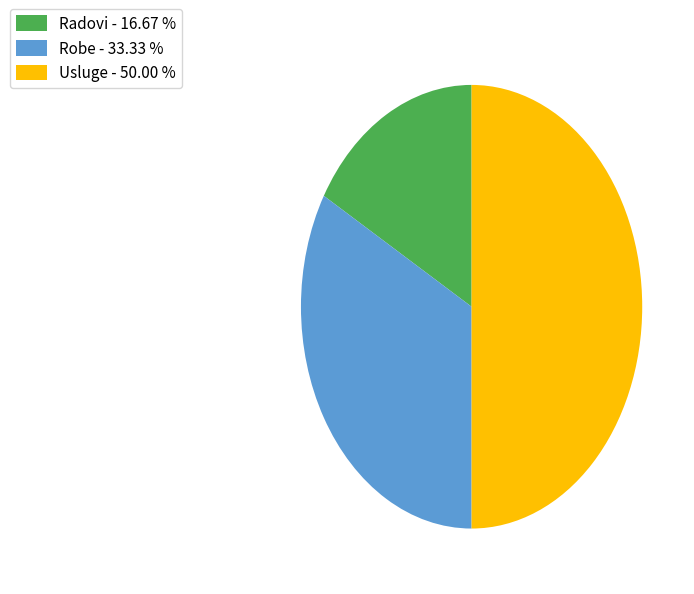

The Radovi slice represents 17% of the pie. True or false?

True